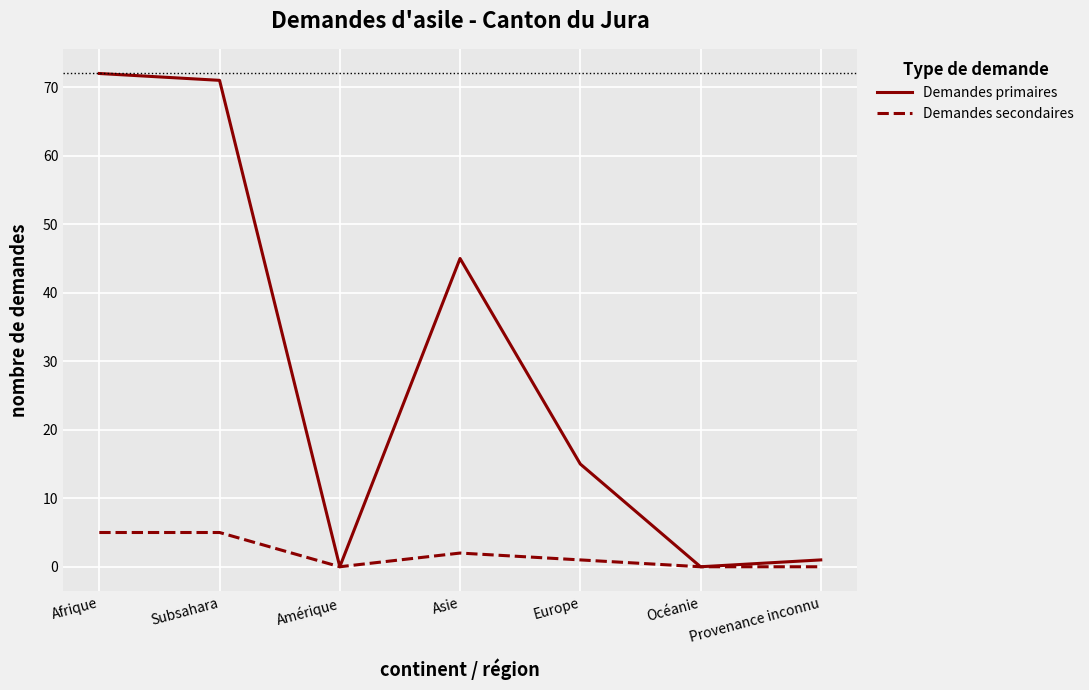

List the series in order of their overall mean, highest first.

Demandes primaires, Demandes secondaires